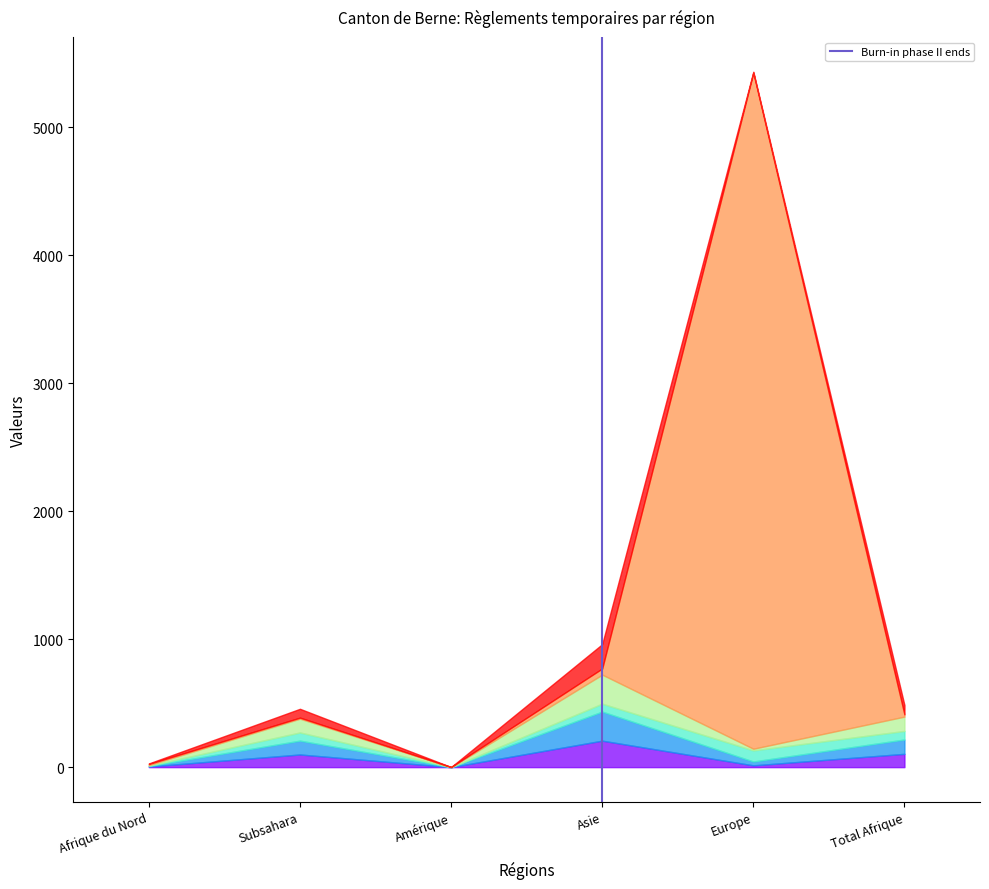

At which category is the sum across all series the highest?

Europe